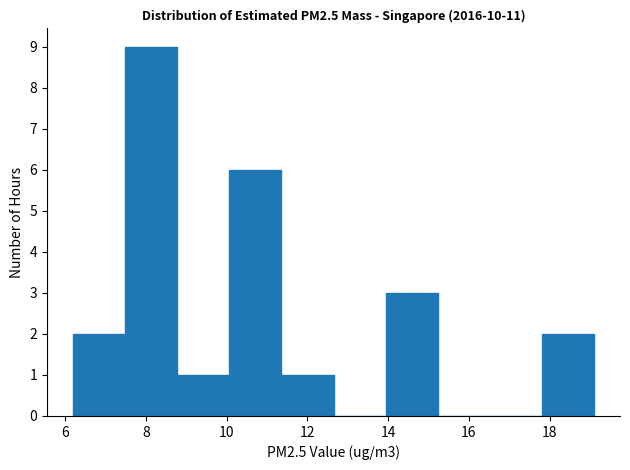

Which range on the x-axis has the tallest bar?

7.4 to 8.8